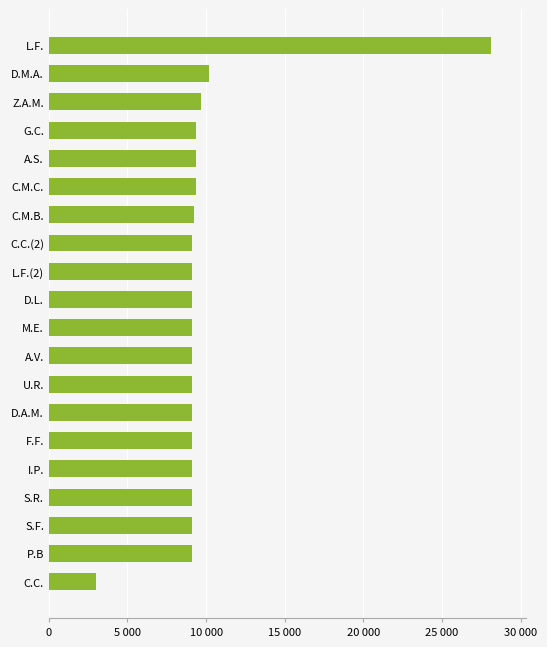

Does the chart contain any negative values?

No